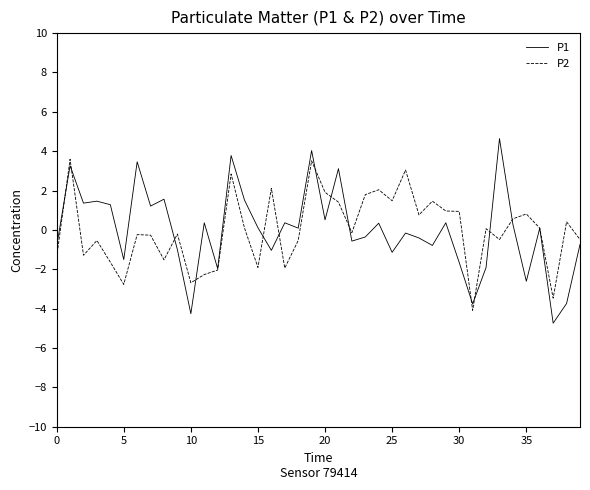

What is the maximum value for P1?

4.6